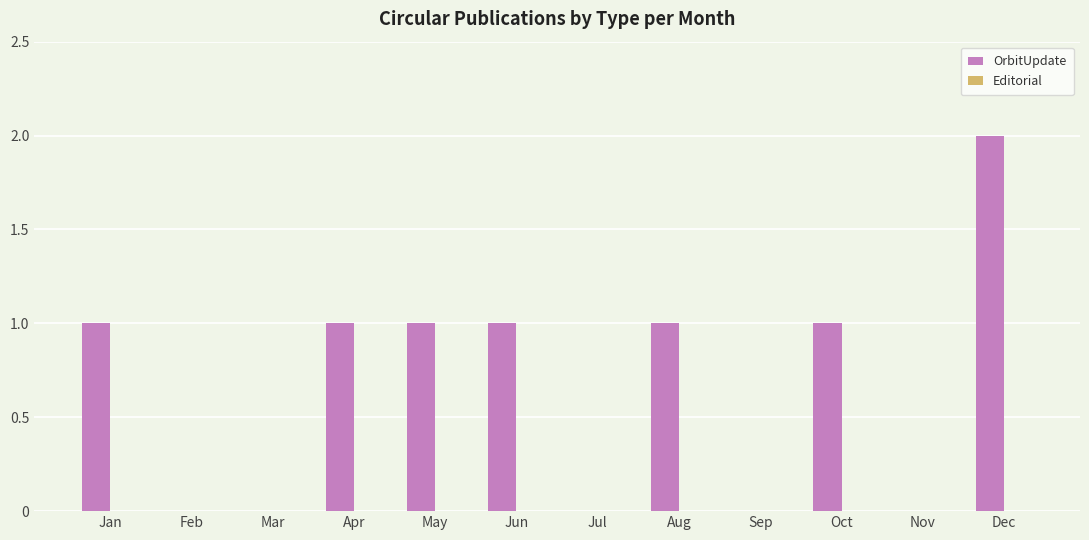

Which label corresponds to the largest value in the chart?

Dec